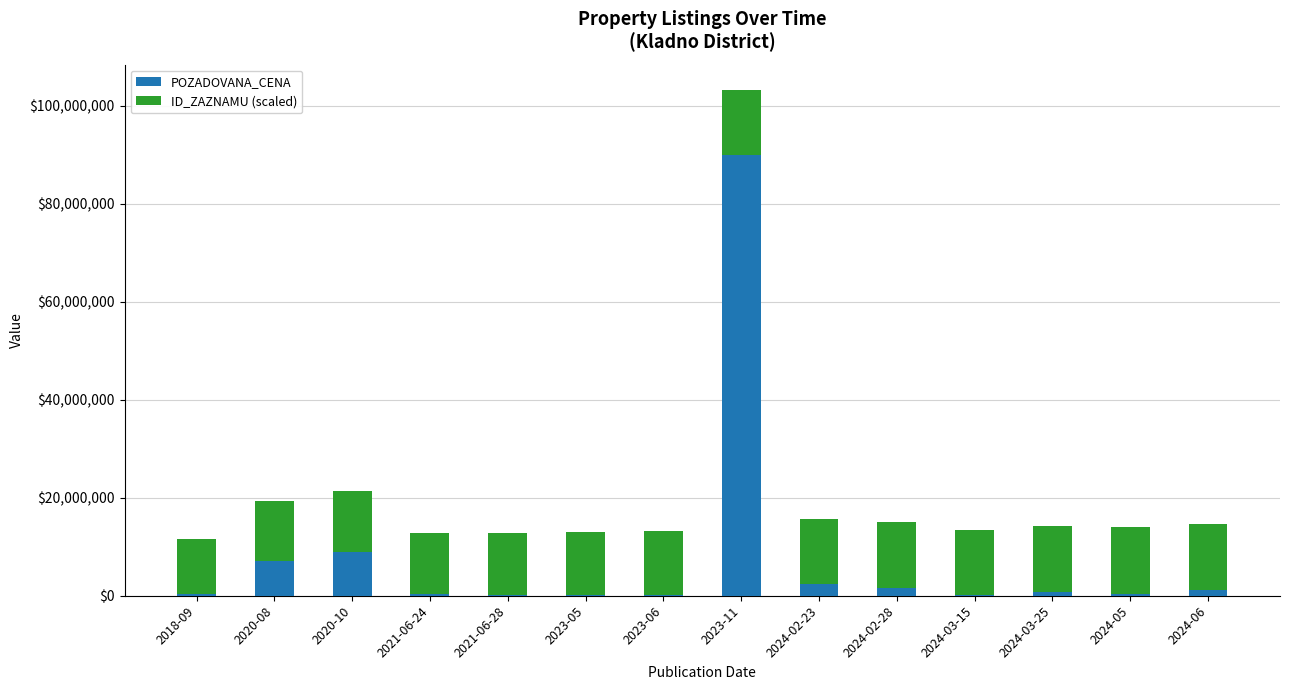

How many series are shown in this chart?

2